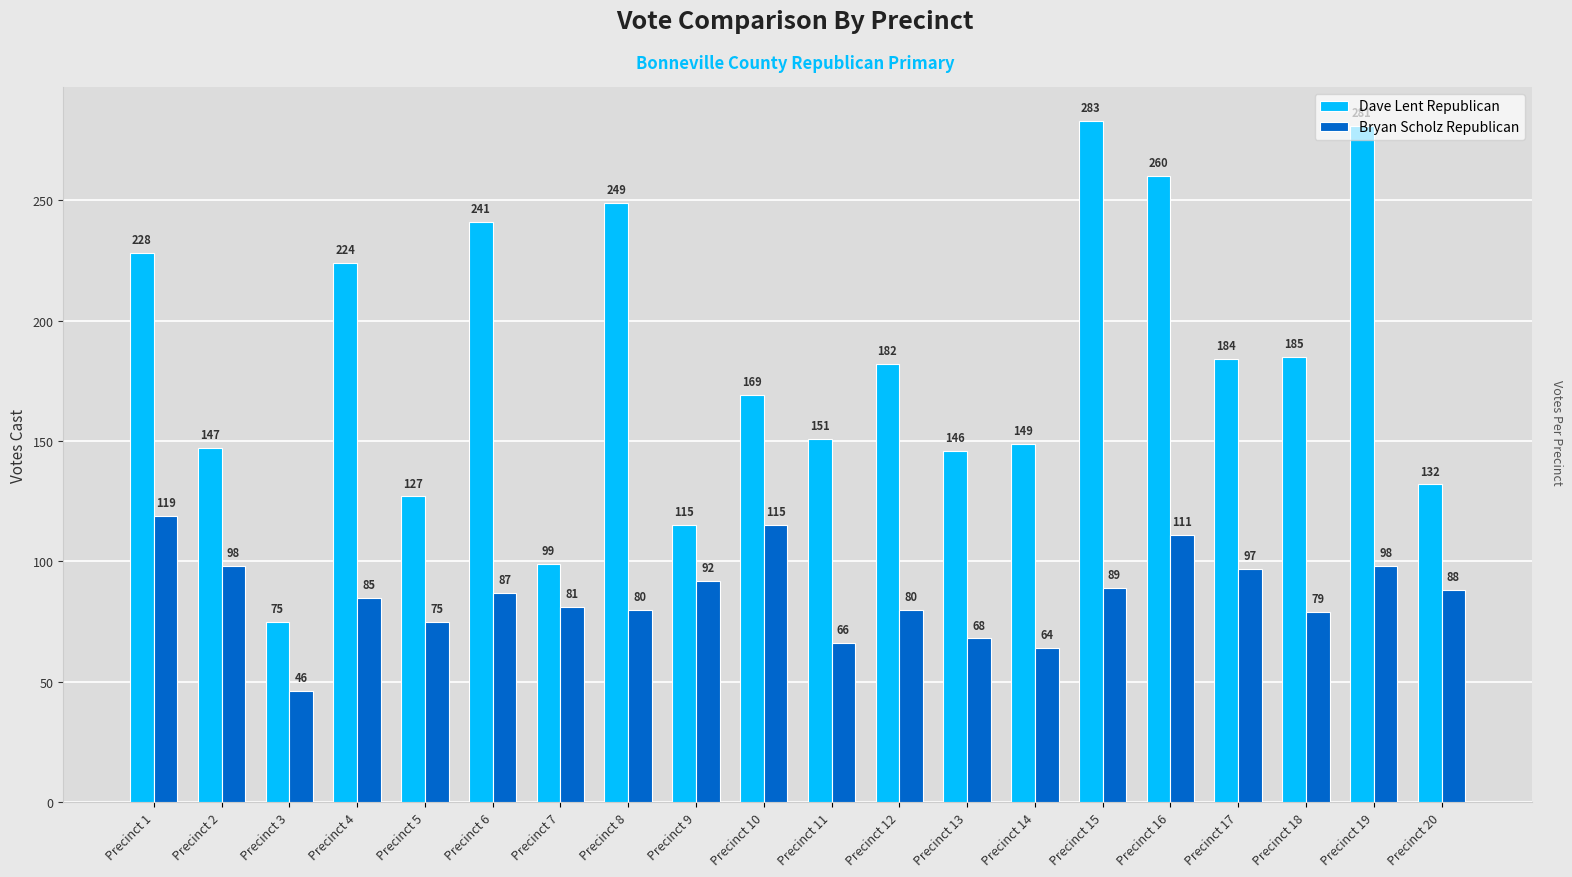

What is the difference between the maximum and second lowest values in the Bryan Scholz Republican series?

55